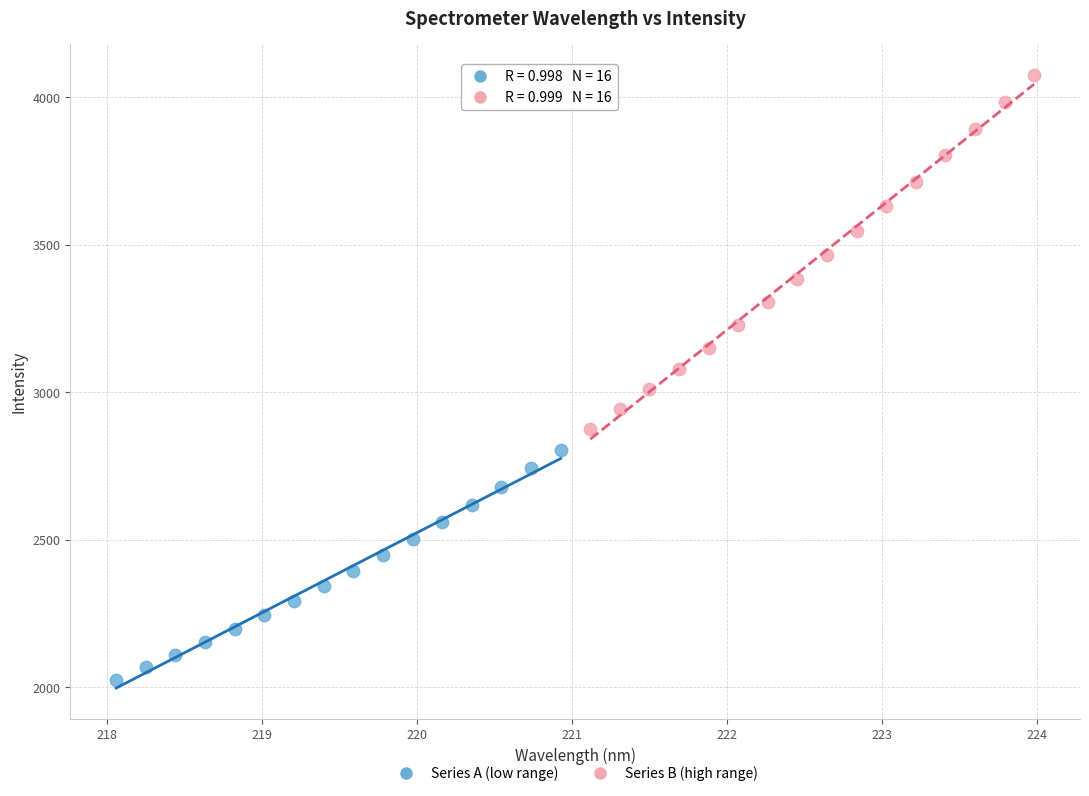

Which series contains the lowest Y value?

Series A (low range)